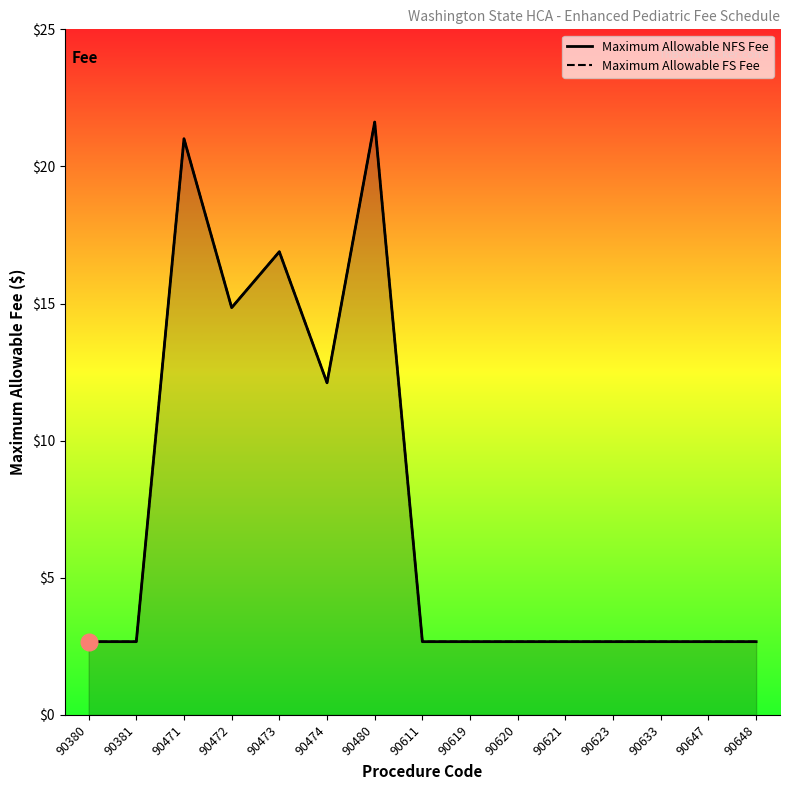

Is it true that Maximum Allowable FS Fee equals 3.5 at 90633?

False